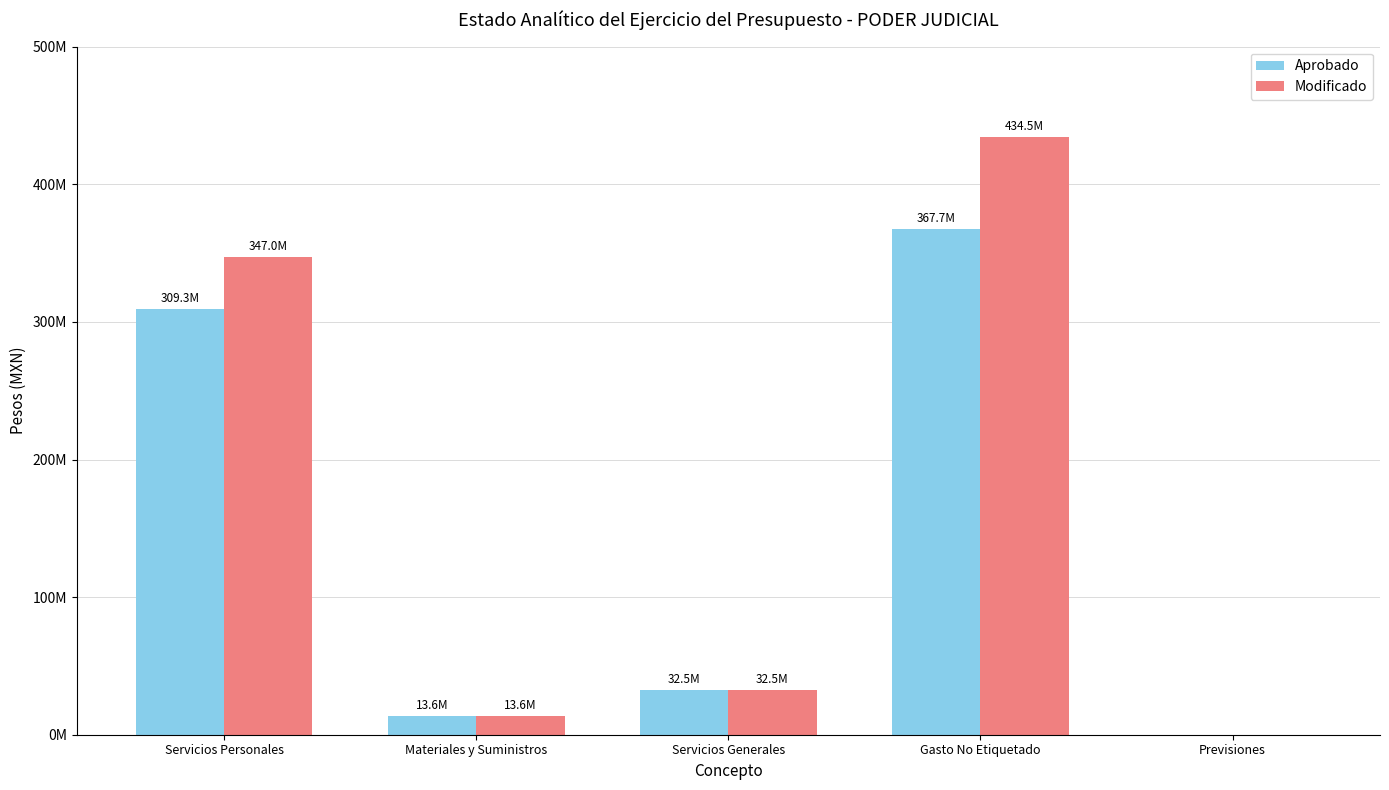

Where is Aprobado nearest to the value 183848621?

Servicios Personales